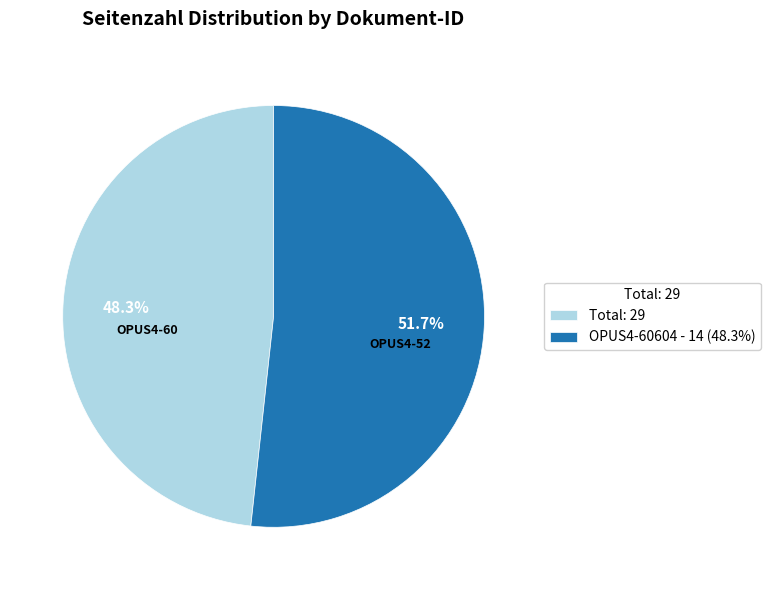

Approximately how many times larger is the value at Total: 29 compared to OPUS4-60604 - 14 (48.3%)?

0.9